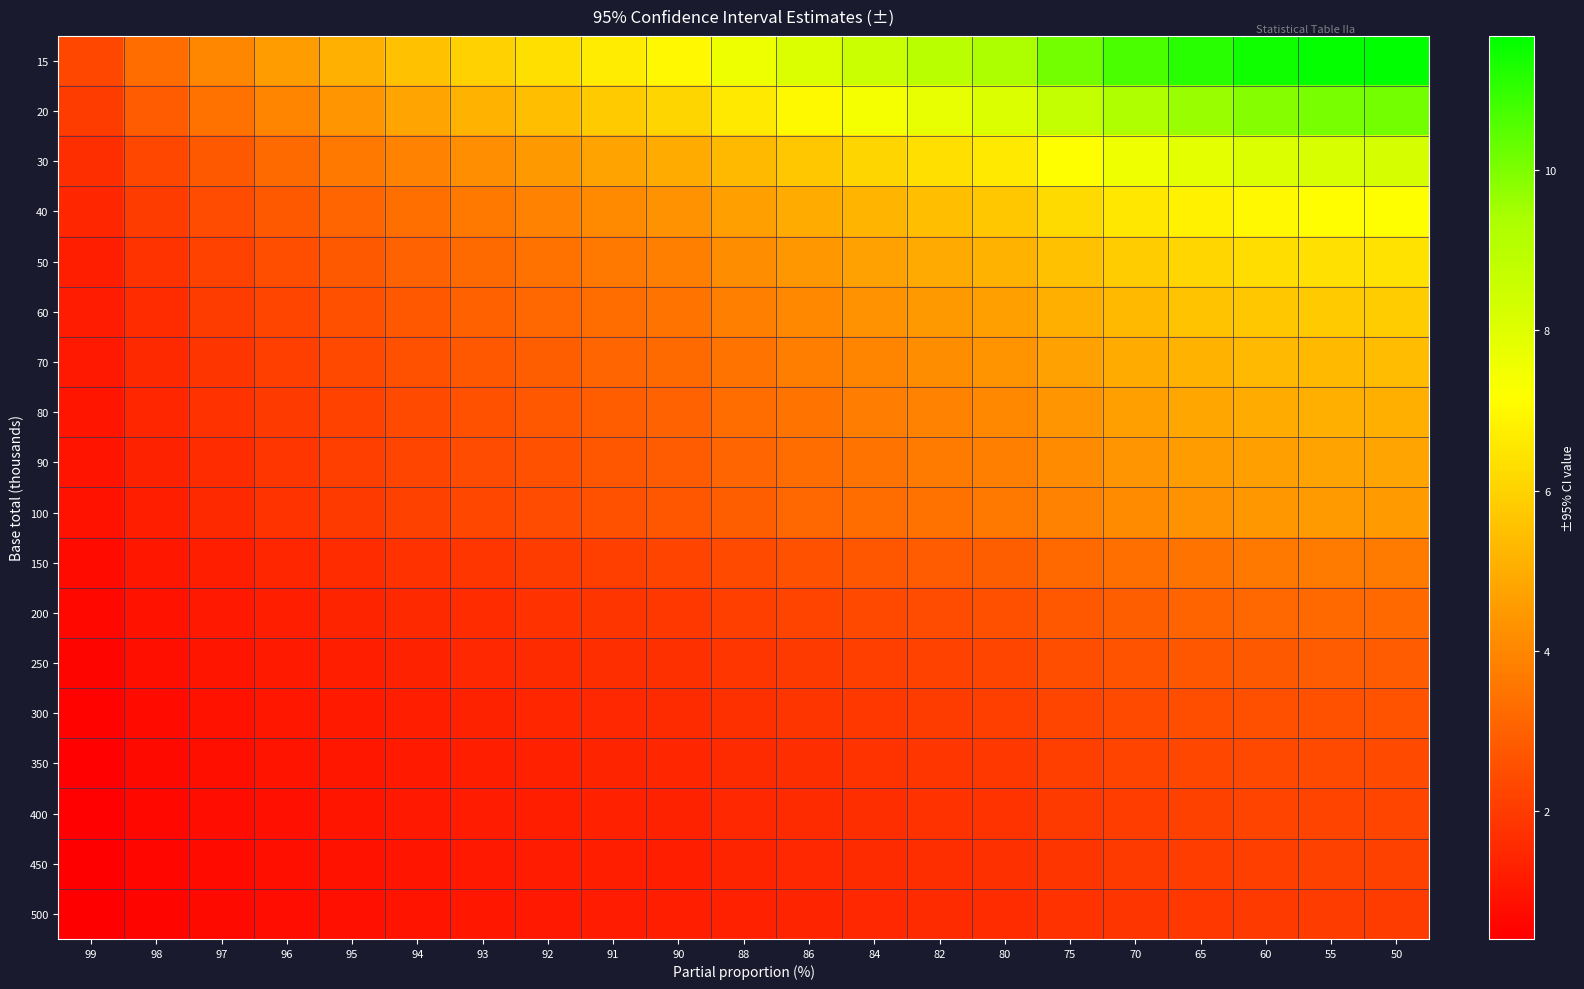

Count the number of data series in this chart.

18